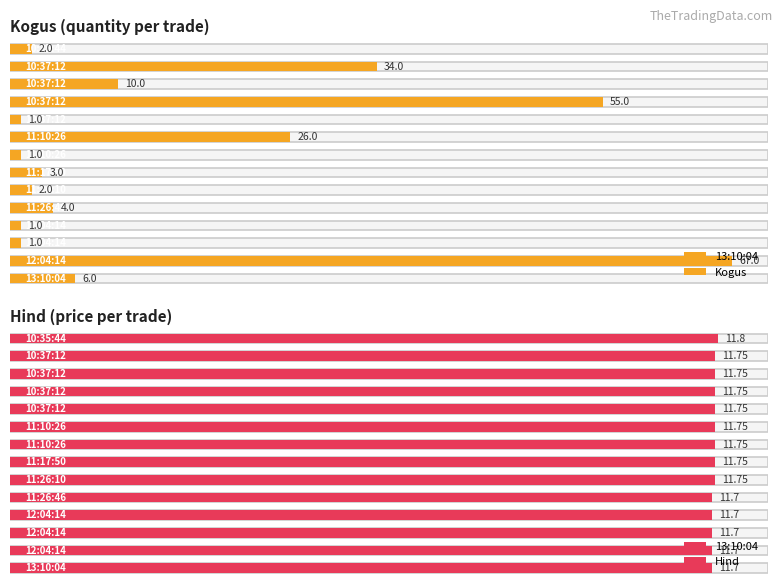

Where is Kogus nearest to the value 34?

10:37:12